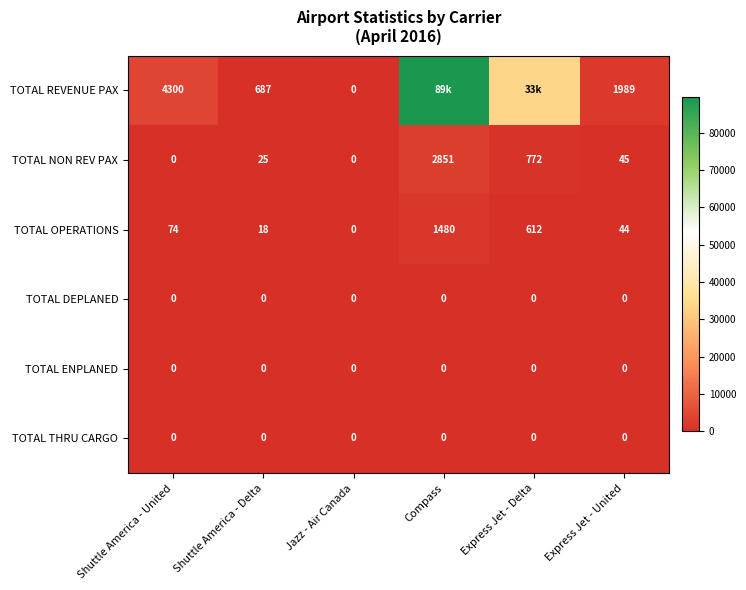

At which label is TOTAL OPERATIONS closest to 740?

Express Jet - Delta